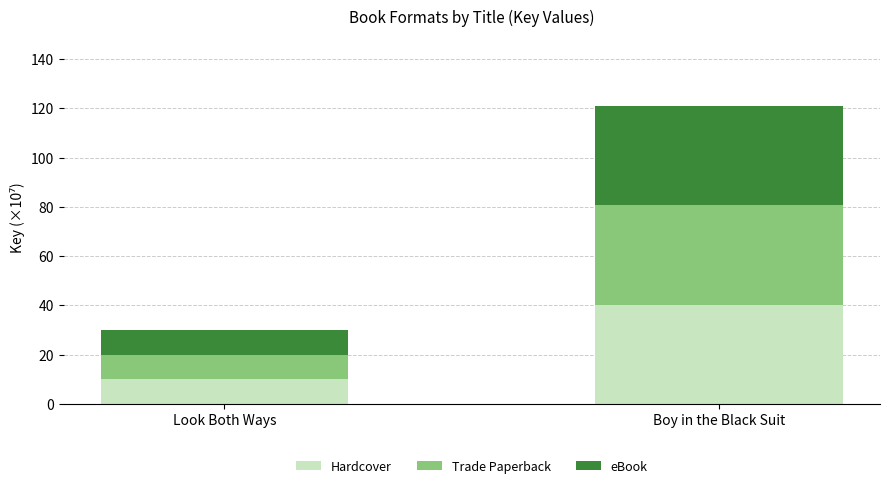

At which label does Hardcover reach its peak?

Boy in the Black Suit